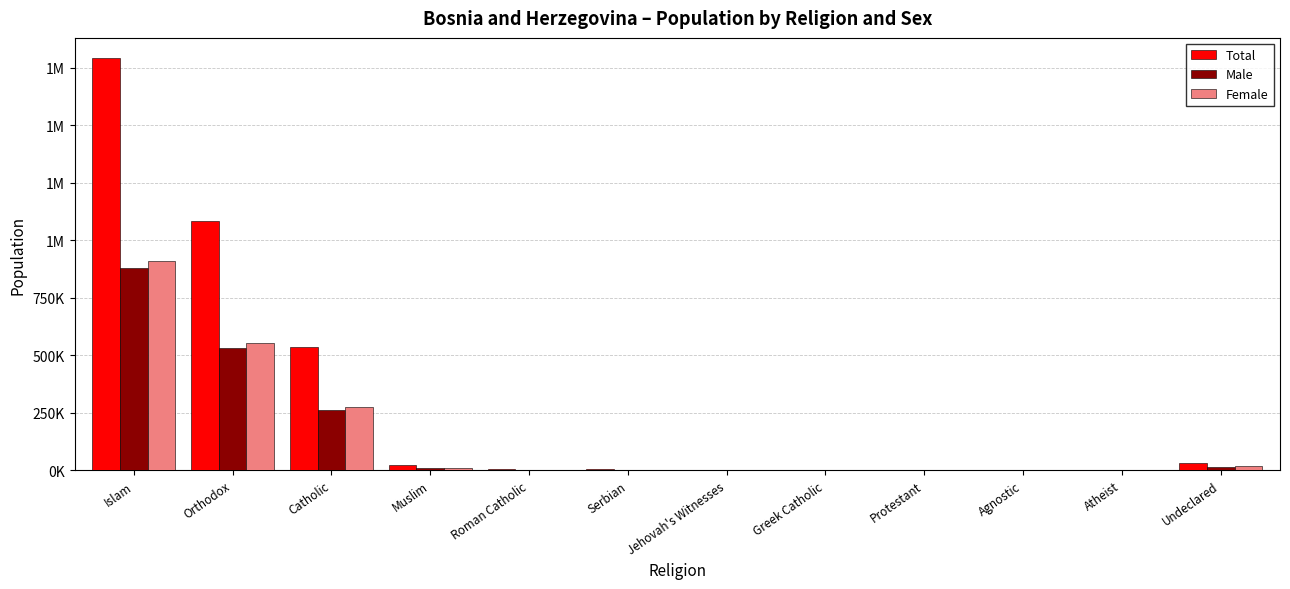

Reading left to right, list all the values displayed in this chart.

Total: Islam=1790454	Orthodox=1085760	Catholic=536333	Muslim=22068	Roman Catholic=6799	Serbian=3898	Jehovah's Witnesses=1171	Greek Catholic=982	Protestant=655	Agnostic=154	Atheist=2870	Undeclared=32700
Male: Islam=878336	Orthodox=532426	Catholic=262423	Muslim=11259	Roman Catholic=3426	Serbian=1812	Jehovah's Witnesses=437	Greek Catholic=499	Protestant=312	Agnostic=88	Atheist=1604	Undeclared=15086
Female: Islam=912118	Orthodox=553334	Catholic=273910	Muslim=10809	Roman Catholic=3373	Serbian=2086	Jehovah's Witnesses=734	Greek Catholic=483	Protestant=343	Agnostic=66	Atheist=1266	Undeclared=17614